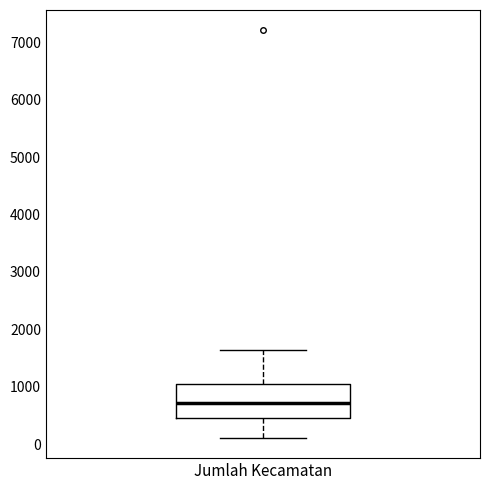

Where does the median line of the box for Jumlah Kecamatan sit on the y-axis? The values are not printed on the chart, so give them approximately, as read against the axis.

700